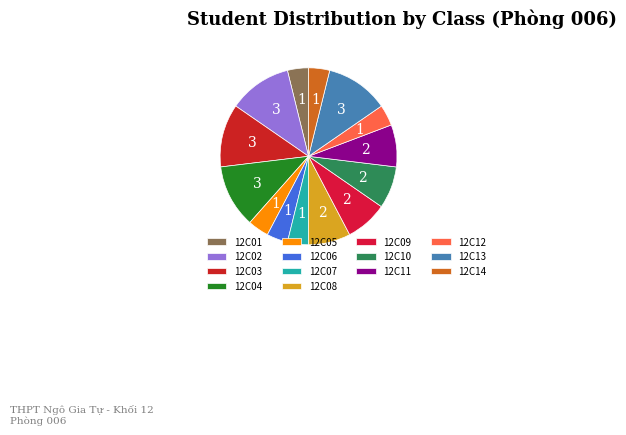

How many slices are in this pie chart?

14